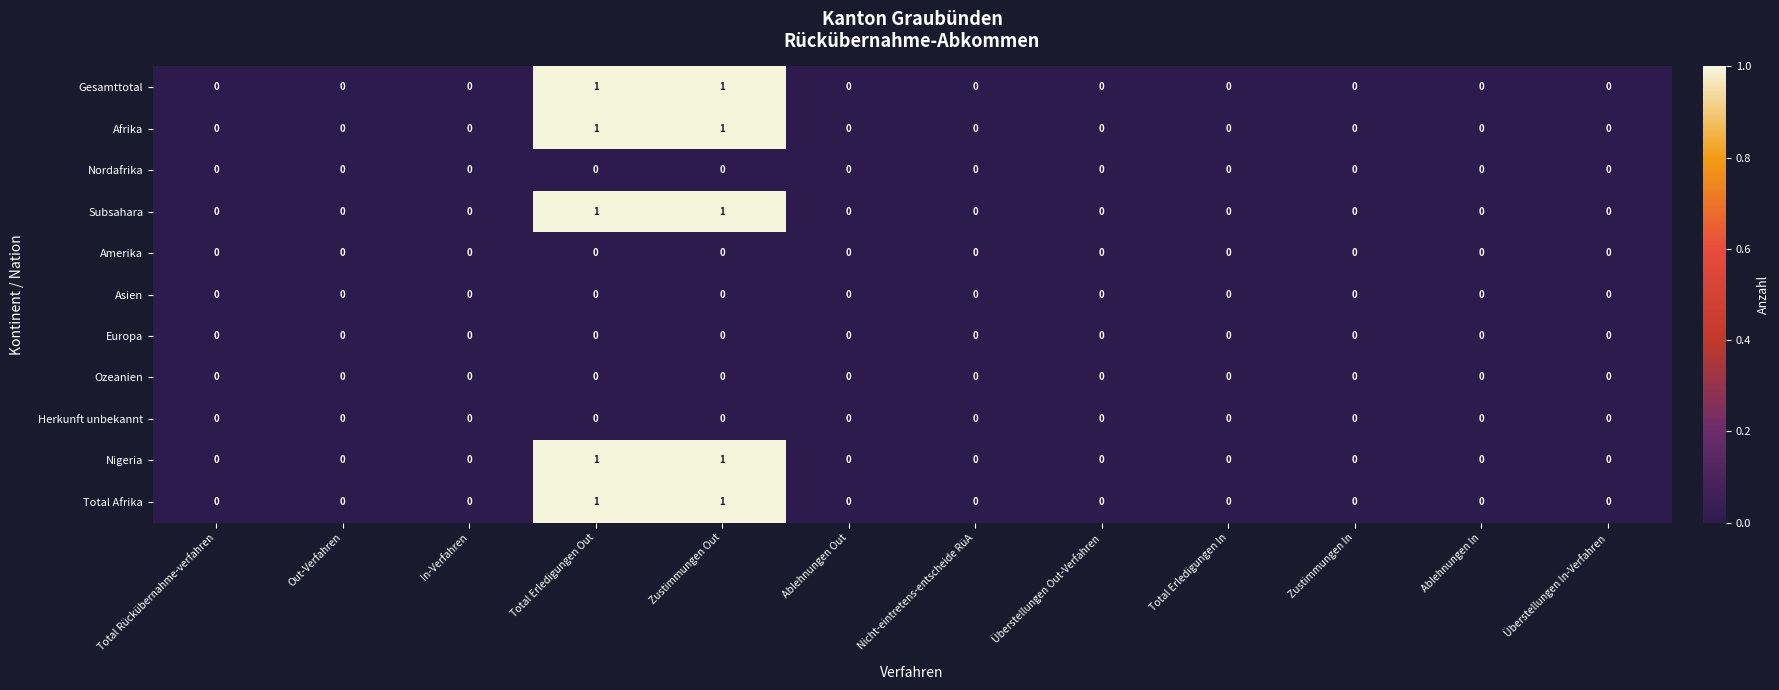

True or false: Afrika has a value of -1 at Ablehnungen In.

False